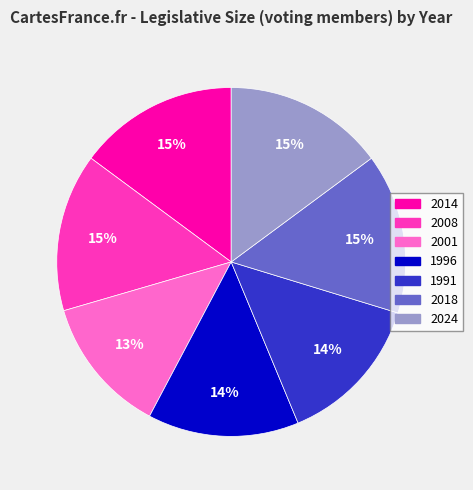

What is the smallest slice in the pie chart?

2001